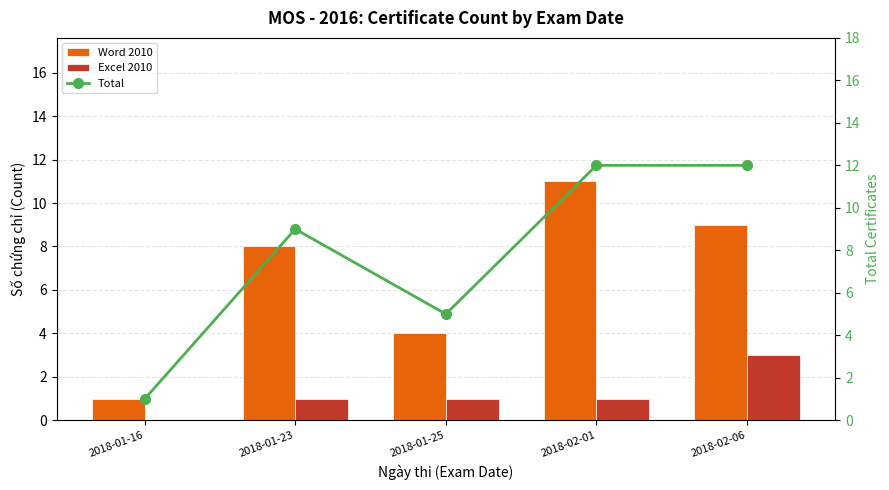

What is the label of the 3rd bar from the right?

2018-01-25